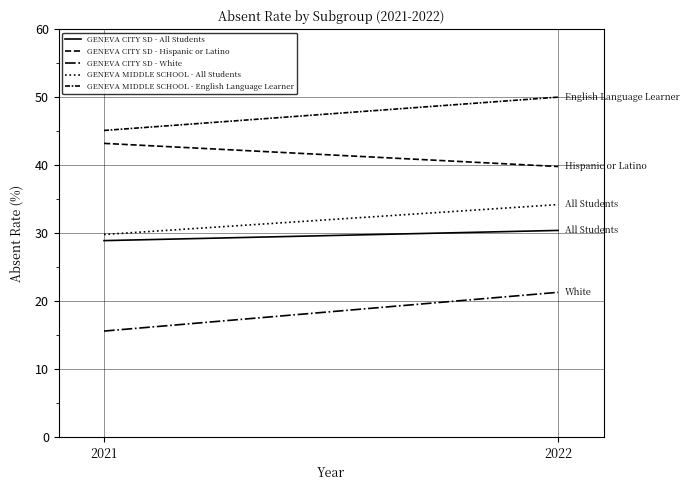

Reading left to right, extract all data points from this chart.

GENEVA CITY SD - All Students: 28.9	30.4
GENEVA CITY SD - Hispanic or Latino: 43.2	39.8
GENEVA CITY SD - White: 15.6	21.3
GENEVA MIDDLE SCHOOL - All Students: 29.8	34.2
GENEVA MIDDLE SCHOOL - English Language Learner: 45.1	50.0